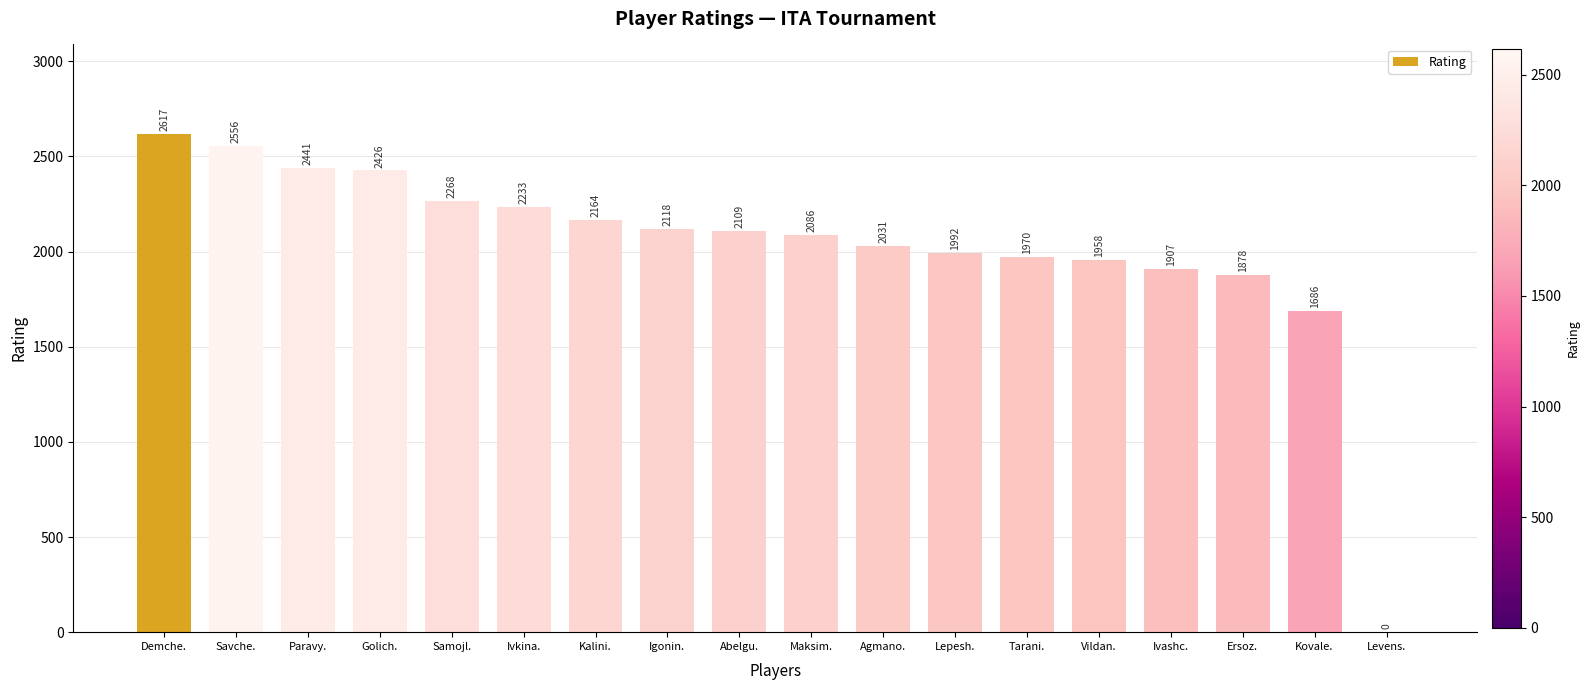

Is it true that the value at Ivkina. is 3354?

False